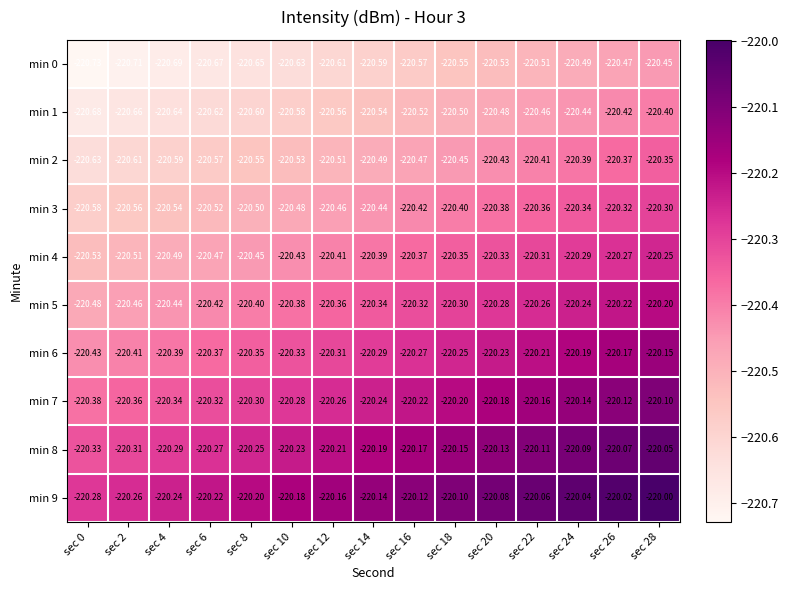

Rank the series at sec 6 from highest to lowest value.

min 9, min 8, min 7, min 6, min 5, min 4, min 3, min 2, min 1, min 0